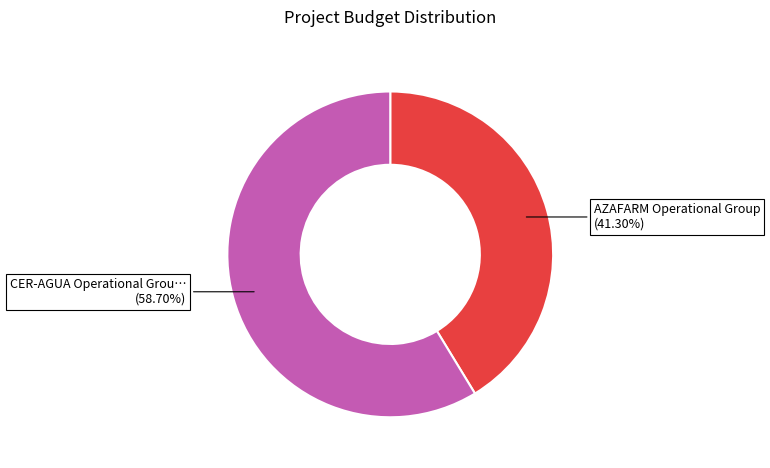

How many segments does this pie chart have?

2